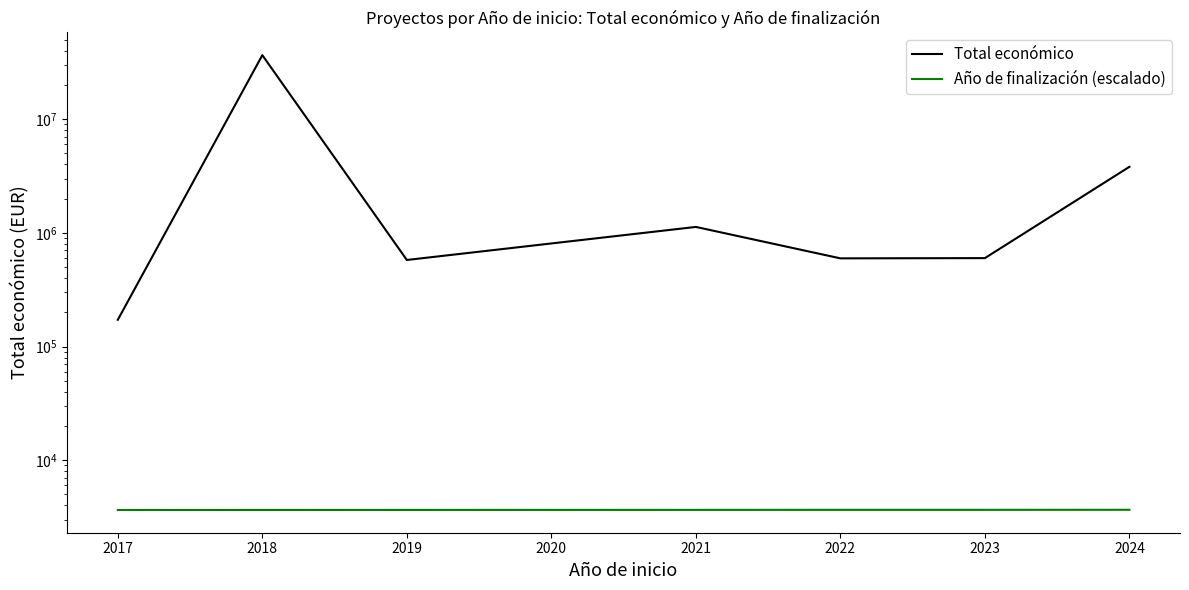

List the series in order of their overall mean, lowest first.

Año de finalización (escalado), Total económico